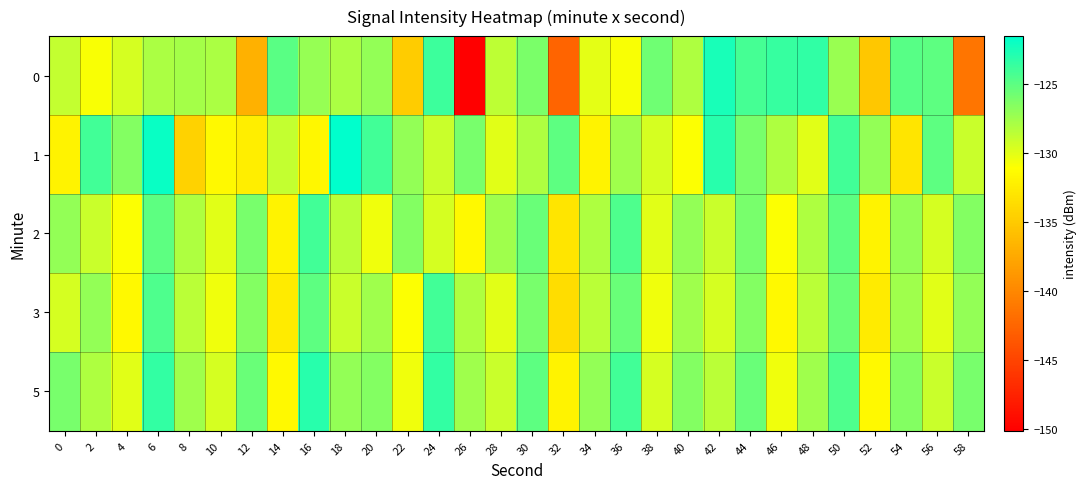

At 22, list the series in order from largest to smallest.

2, 1, 5, 3, 0